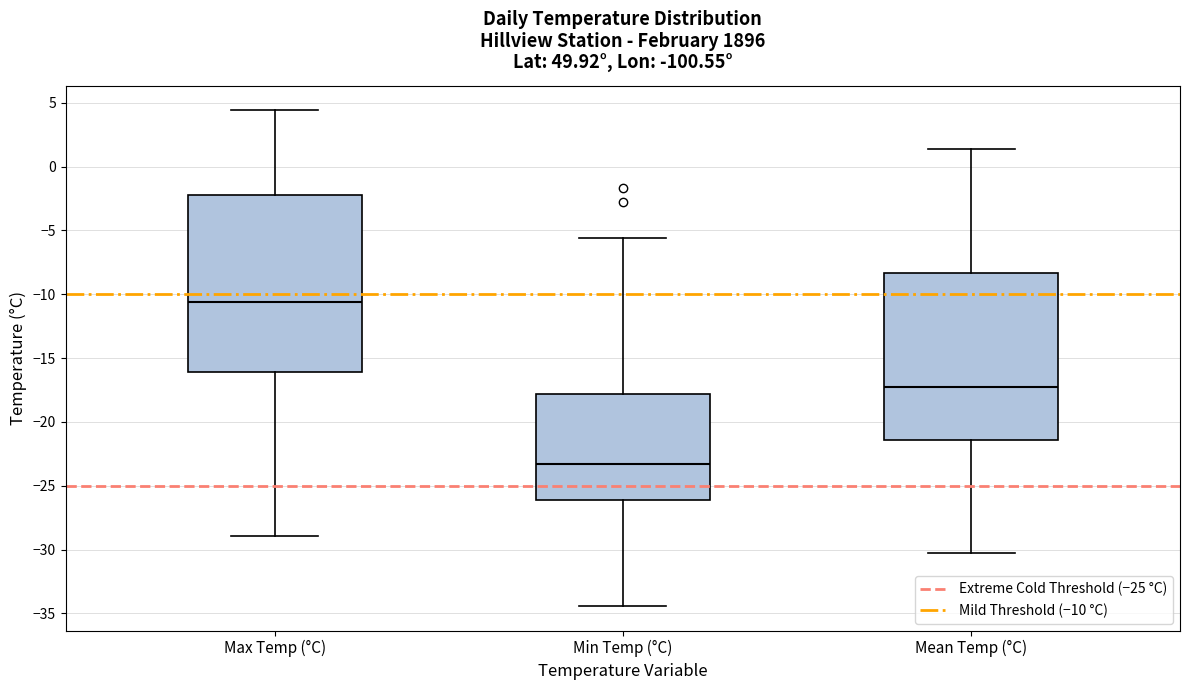

Reading left to right, read every box against the y-axis: the position of its median line, the range the box covers, and the ends of its whiskers. The values are not printed on the chart, so give them approximately, as read against the axis.

Max Temp (°C): median -10.5, box -16.0 to -2.0, whiskers -29.0 to 4.5
Min Temp (°C): median -23.5, box -26.0 to -18.0, whiskers -34.5 to -5.5
Mean Temp (°C): median -17.5, box -21.5 to -8.5, whiskers -30.5 to 1.5